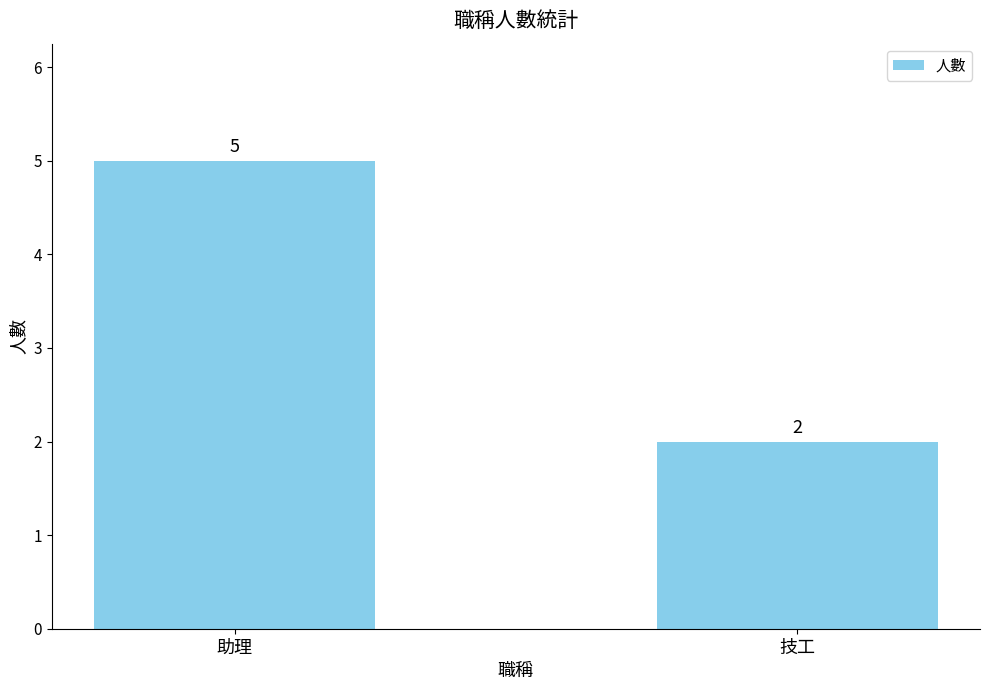

The value at 技工 is 4. True or false?

False